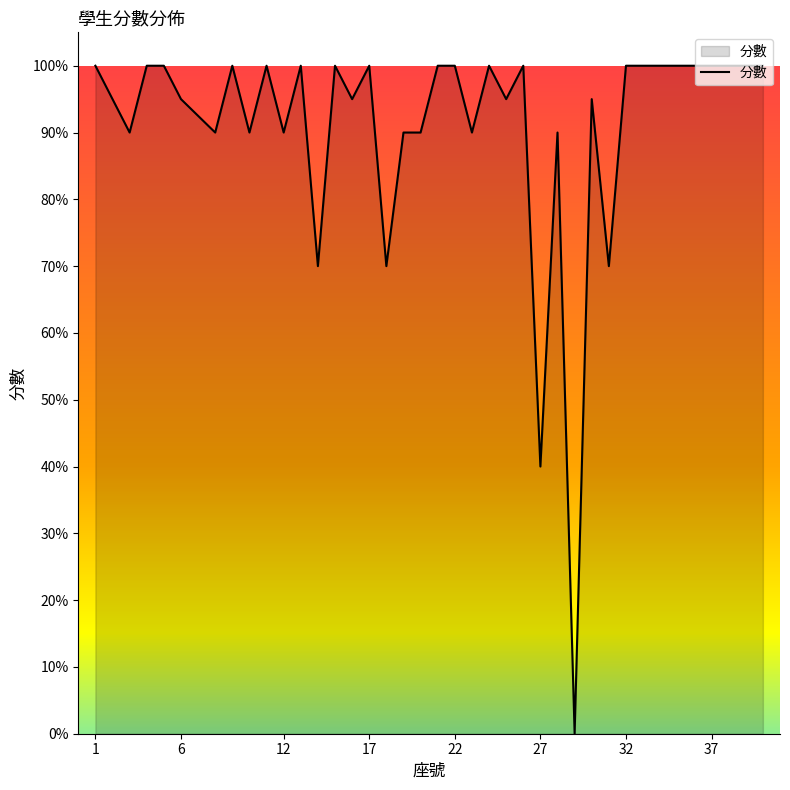

What is the difference between the maximum and minimum values?

100